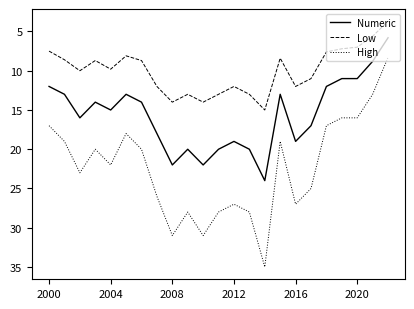

Which series has the widest spread of values?

High